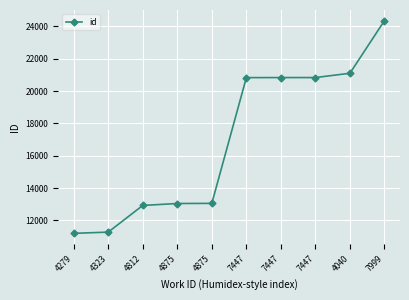

What is the label of the 5th point from the left?

4875